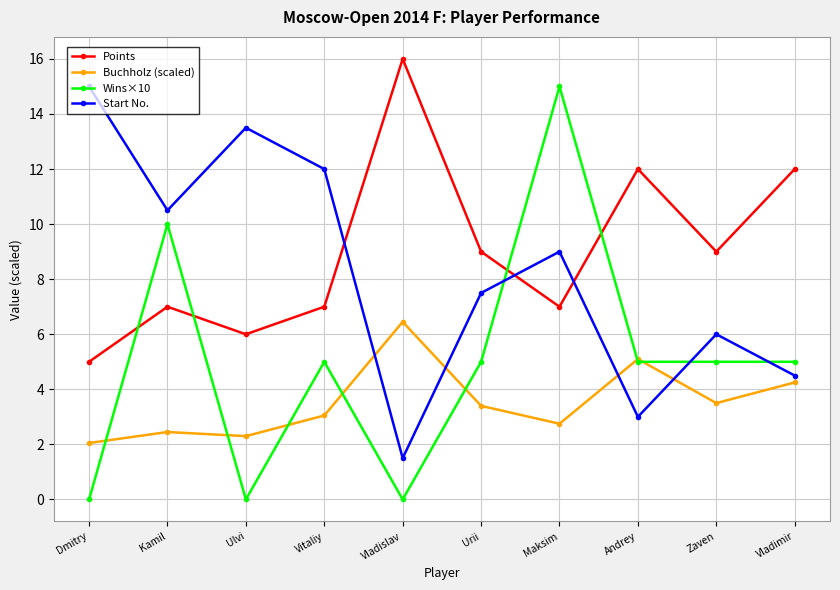

Where does the Start No. series first go above 9?

Dmitry